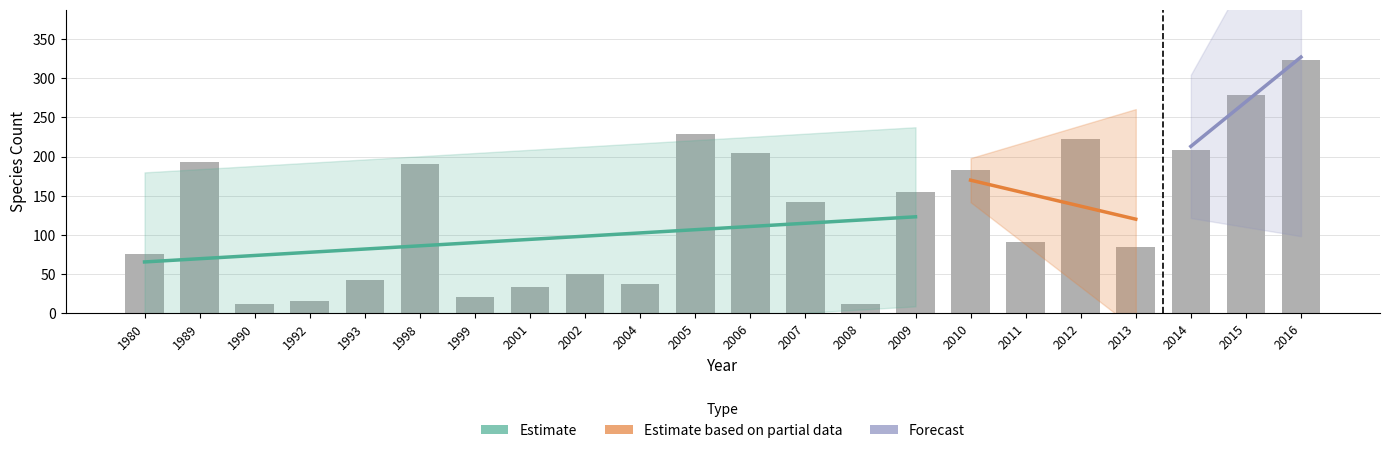

What is the difference between the values at 1990 and 1980?

64